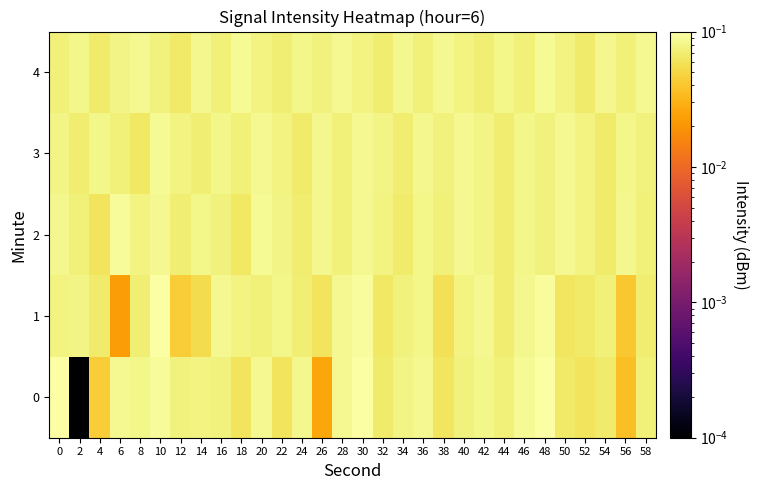

At 28, list the series in order from largest to smallest.

1, 4, 0, 2, 3